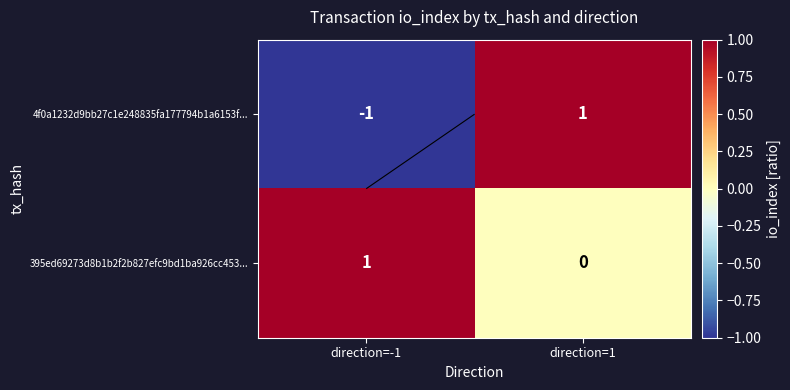

True or false: 395ed69273d8b1b2f2b827efc9bd1ba926cc453... has a value of 1 at direction=-1.

True